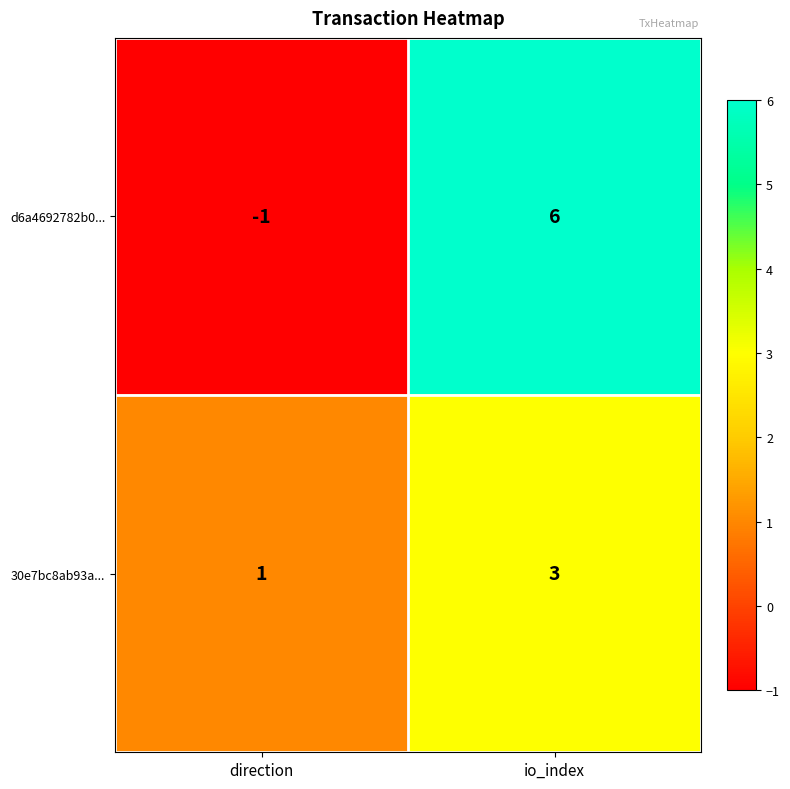

What is the smallest value displayed?

-1